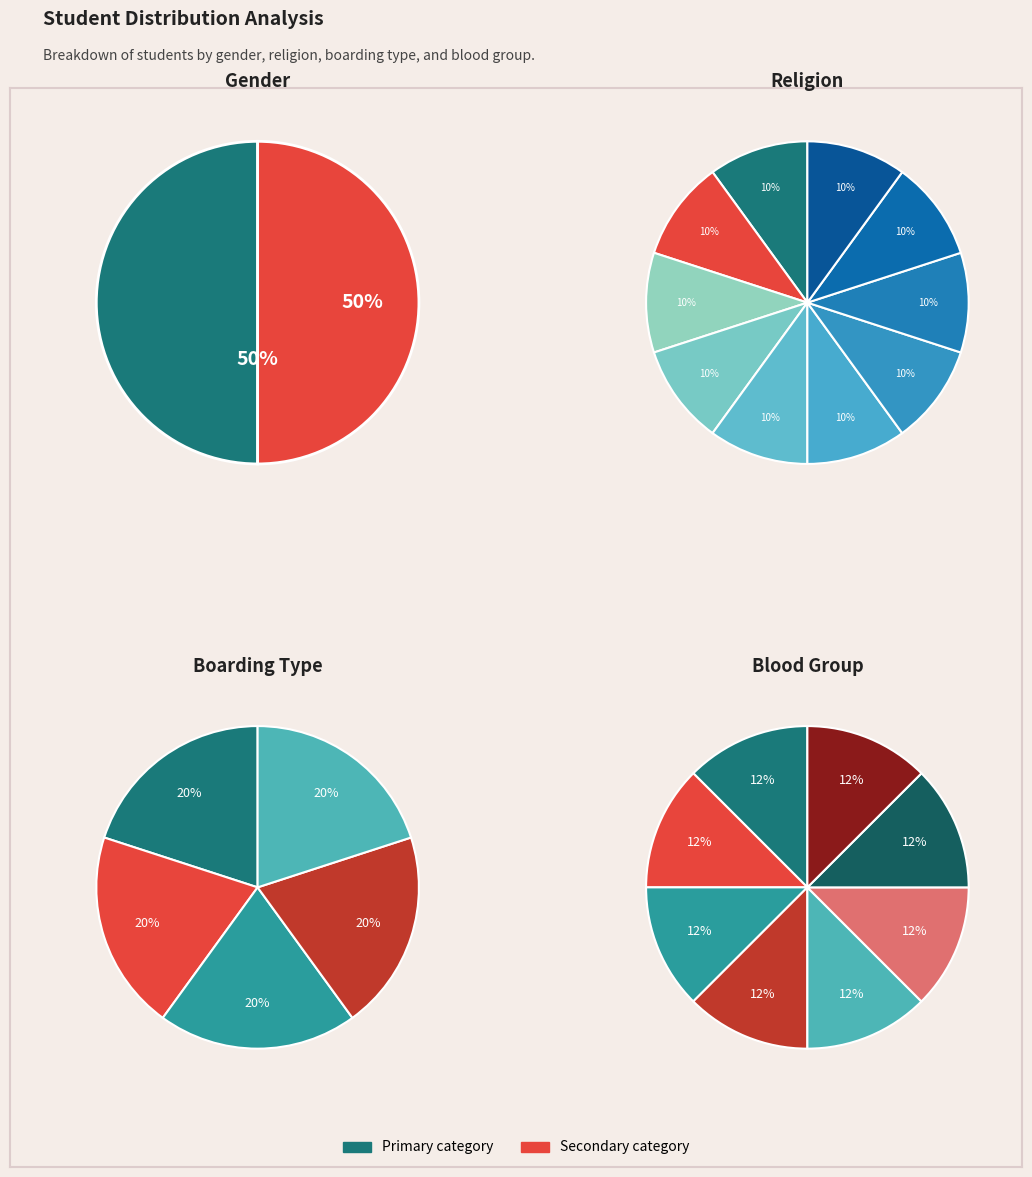

To the nearest percent, what is the average slice percentage?

50%